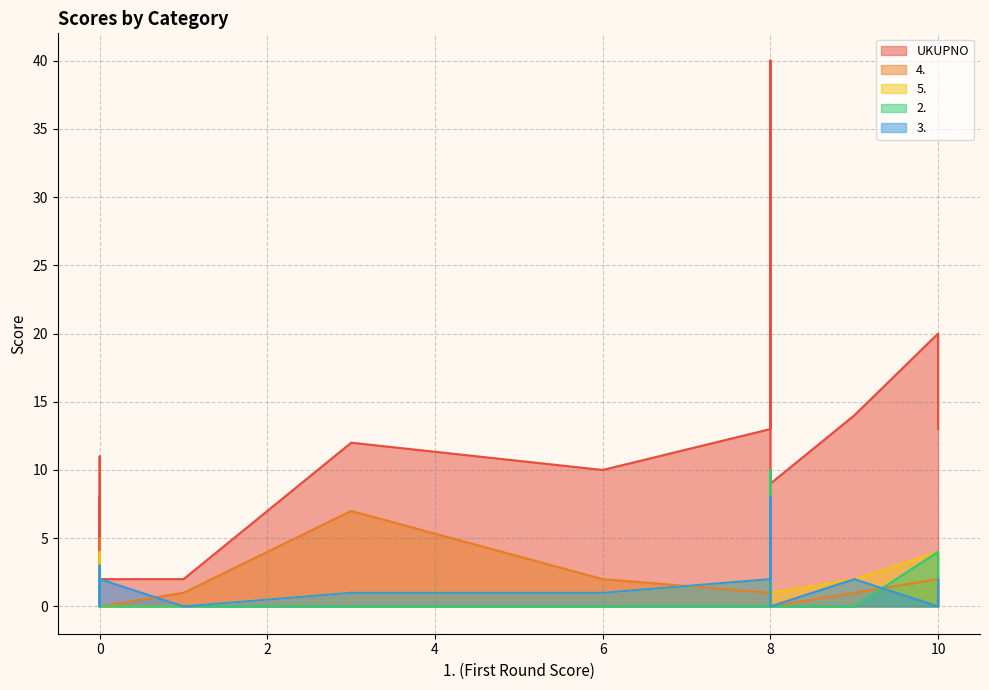

In 4., how many points are lower than both neighbors (excluding endpoints)?

2